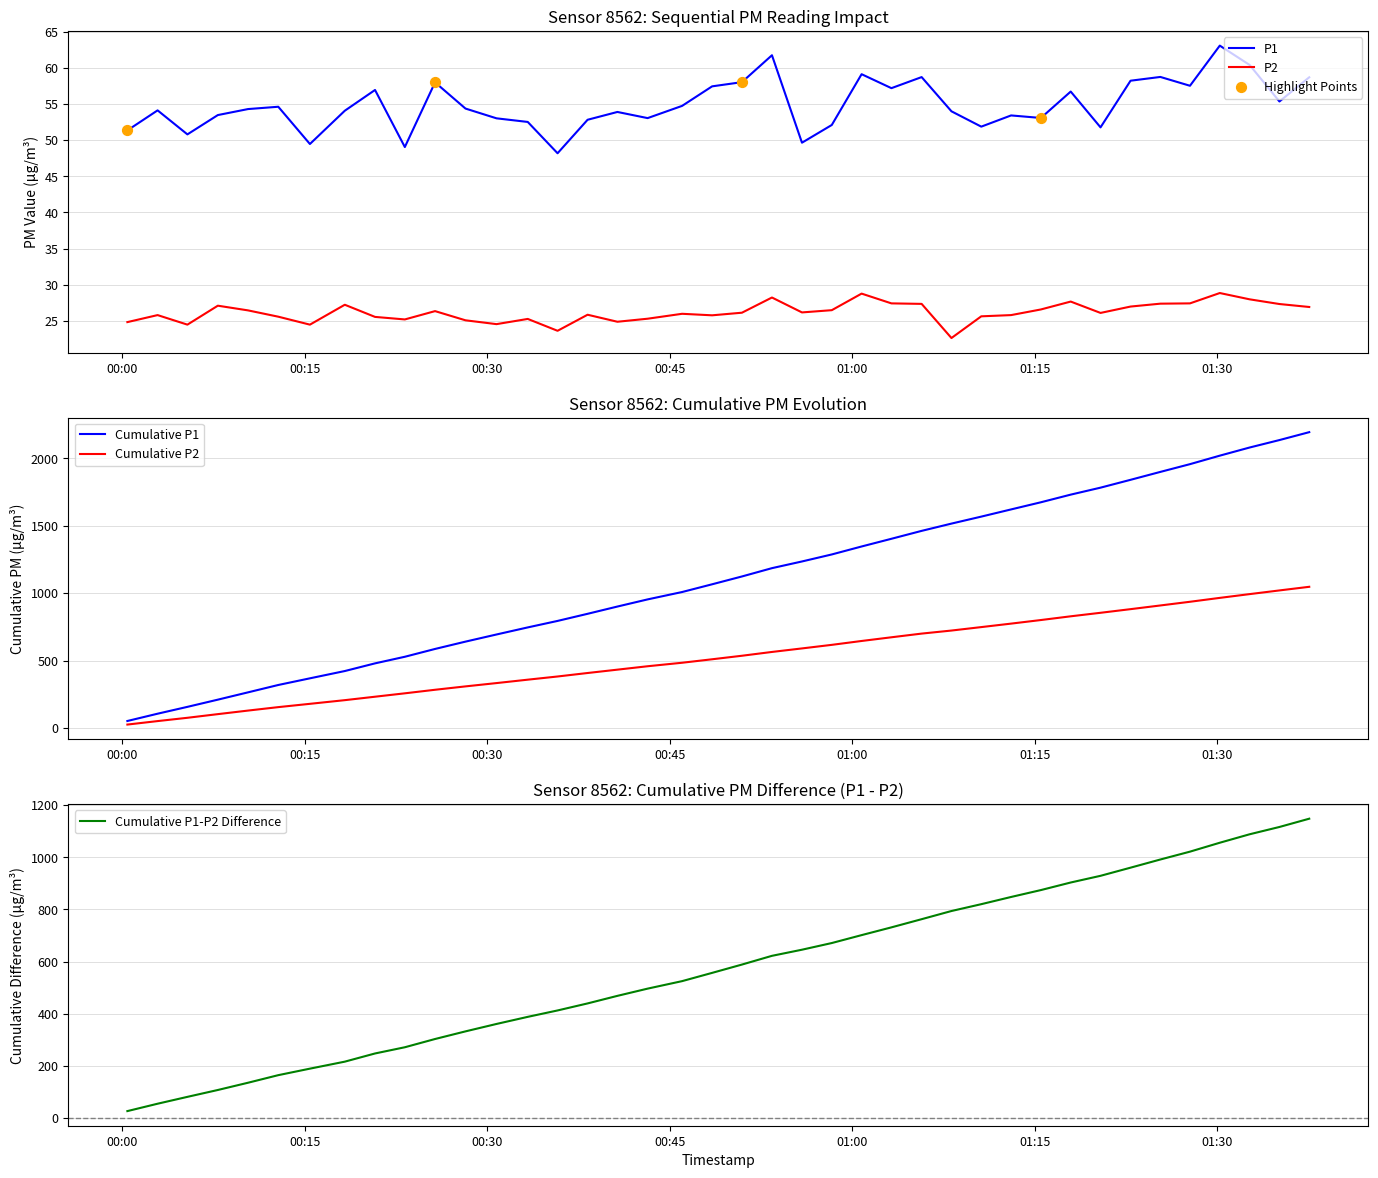

What is the minimum value for P2?

22.6